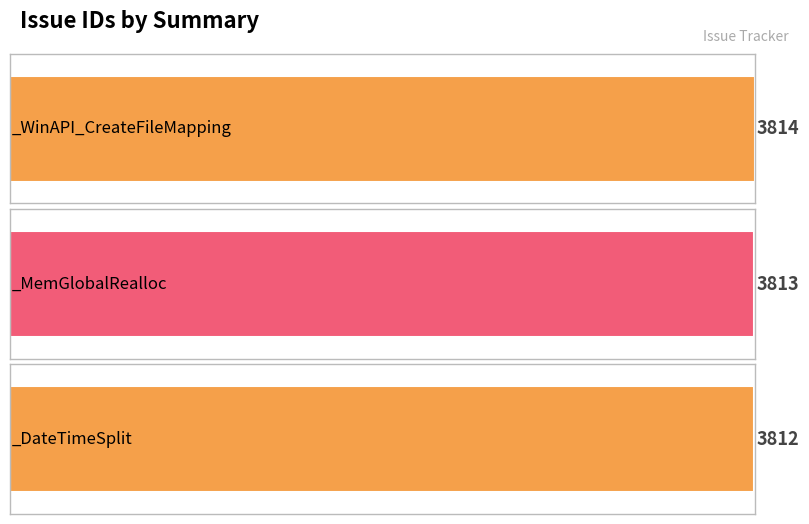

Reading left to right, list all the values displayed in this chart.

3814	3813	3812